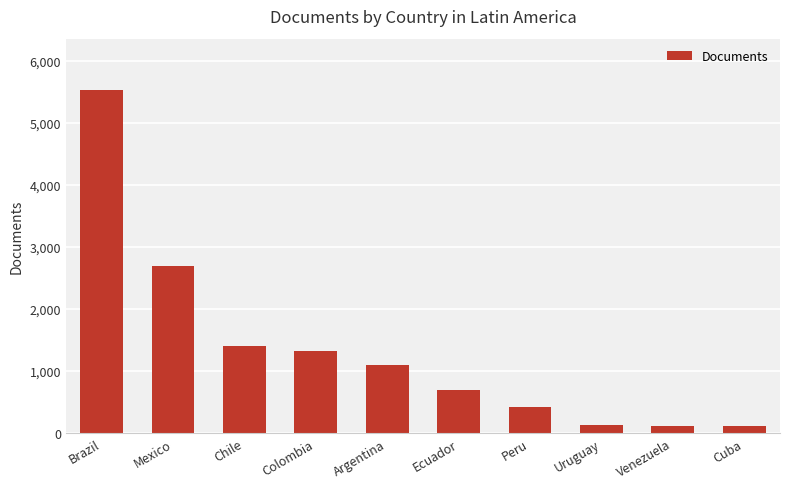

What is the change in value from Chile to Uruguay?

-1261